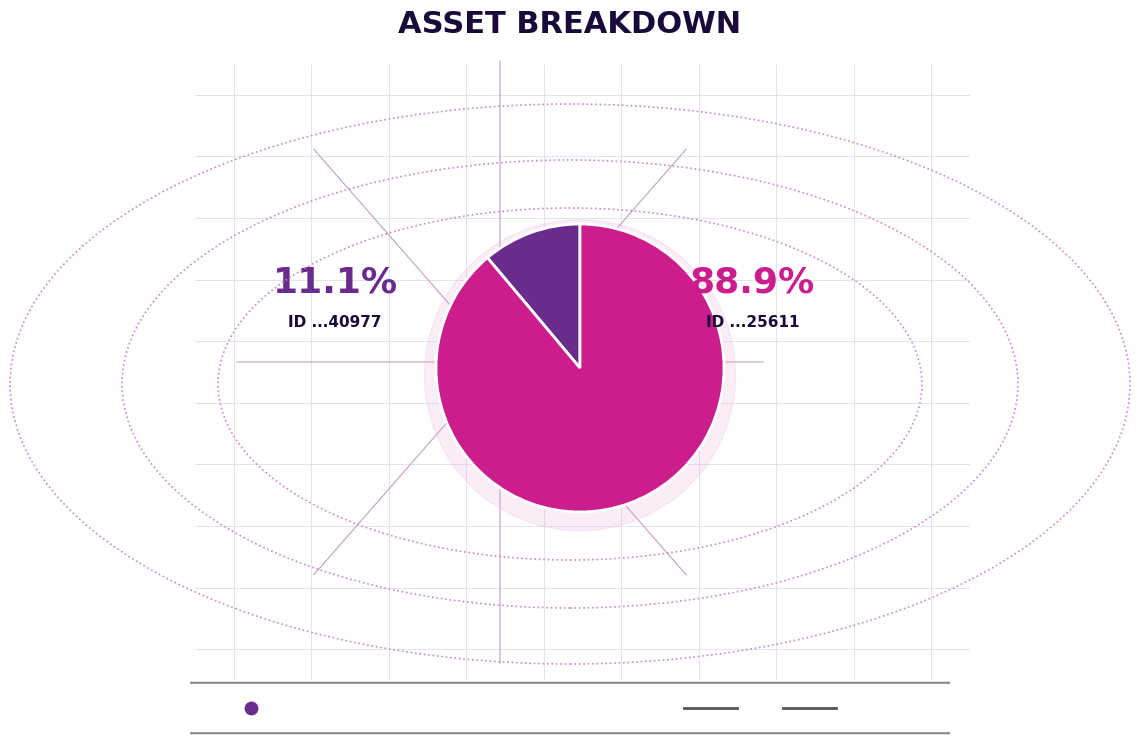

Is it true that 1099573125611 is 76% of the pie?

False